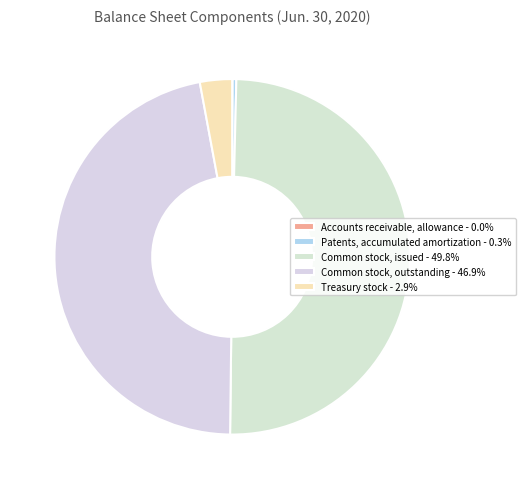

What percentage is NOT represented by Patents, accumulated amortization?

99.7%